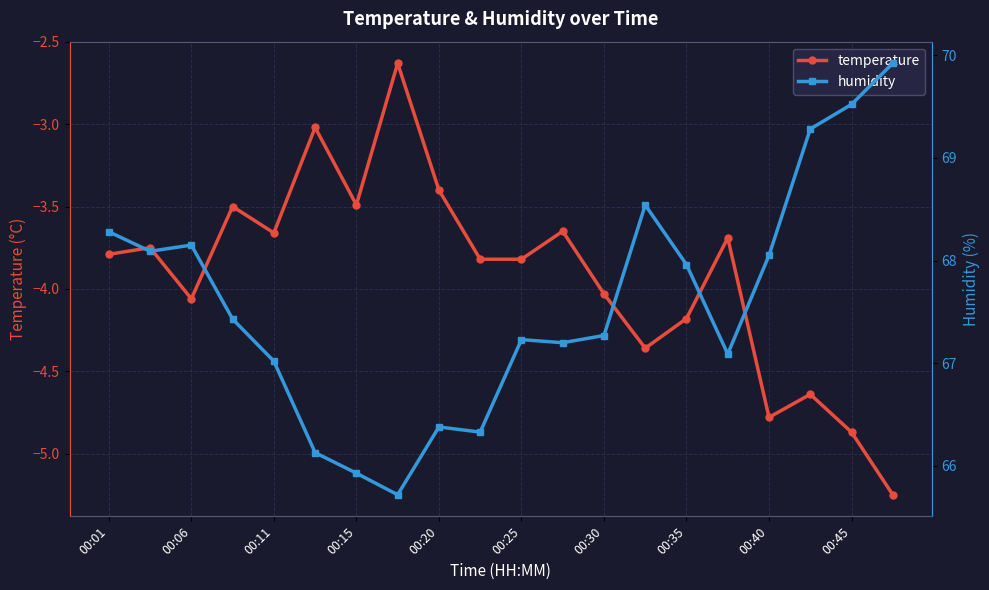

What is the maximum value for humidity?

69.9